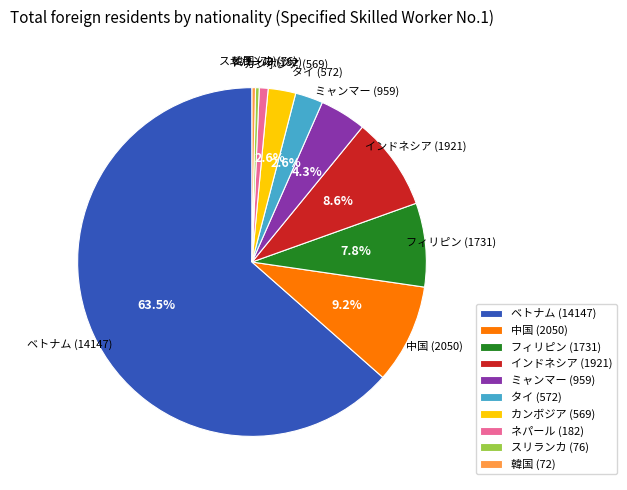

What is the ratio of the value at 中国 (2050) to the value at 韓国 (72)?

28.5